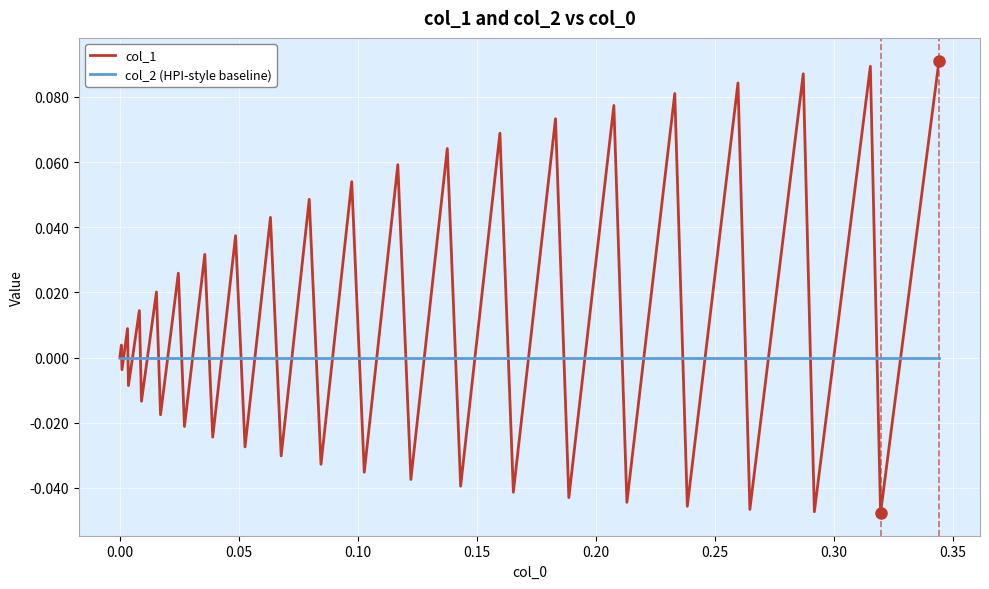

Which series ends up on top after the final intersection of col_2 (HPI-style baseline) and col_1?

col_1